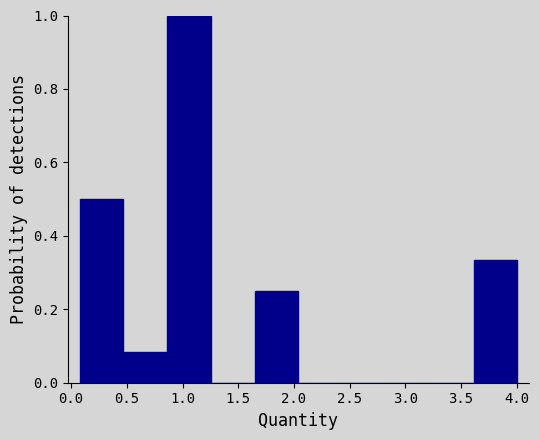

Reading left to right, list every bar in this chart as the range it spans on the x-axis followed by its height. Neither the bar edges nor the heights are printed on the chart, so give them approximately, as read against the axes.

0.10 to 0.45: 0.50
0.45 to 0.85: 0.08
0.85 to 1.25: 1.00
1.25 to 1.65: 0
1.65 to 2.05: 0.26
2.05 to 2.45: 0
2.45 to 2.85: 0
2.85 to 3.20: 0
3.20 to 3.60: 0
3.60 to 4.00: 0.34